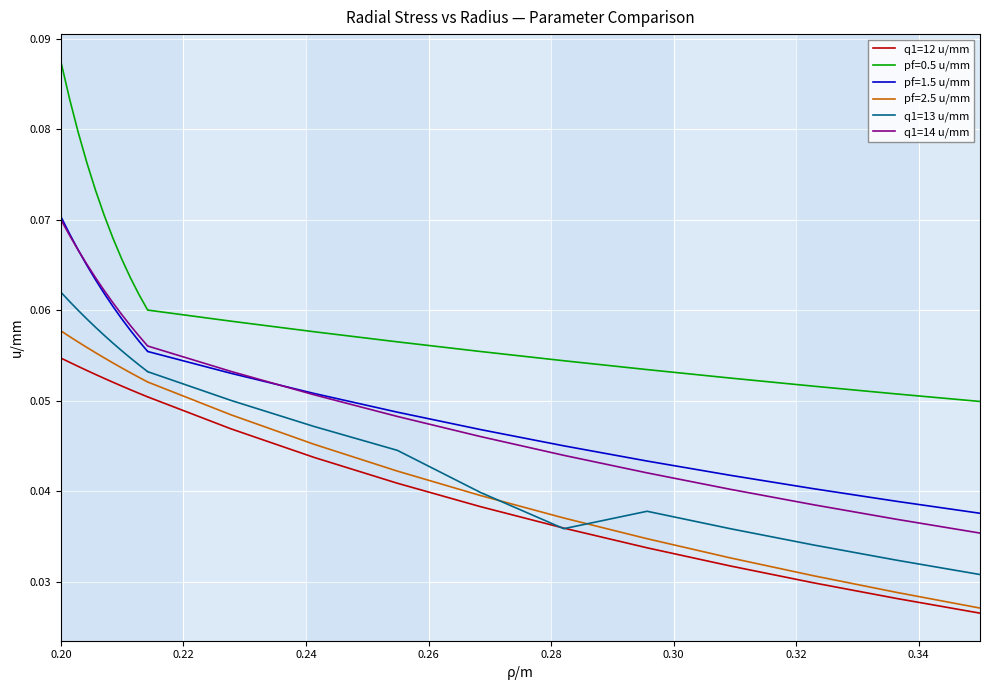

The value of q1=14 u/mm at 10 is 0.0. True or false?

False